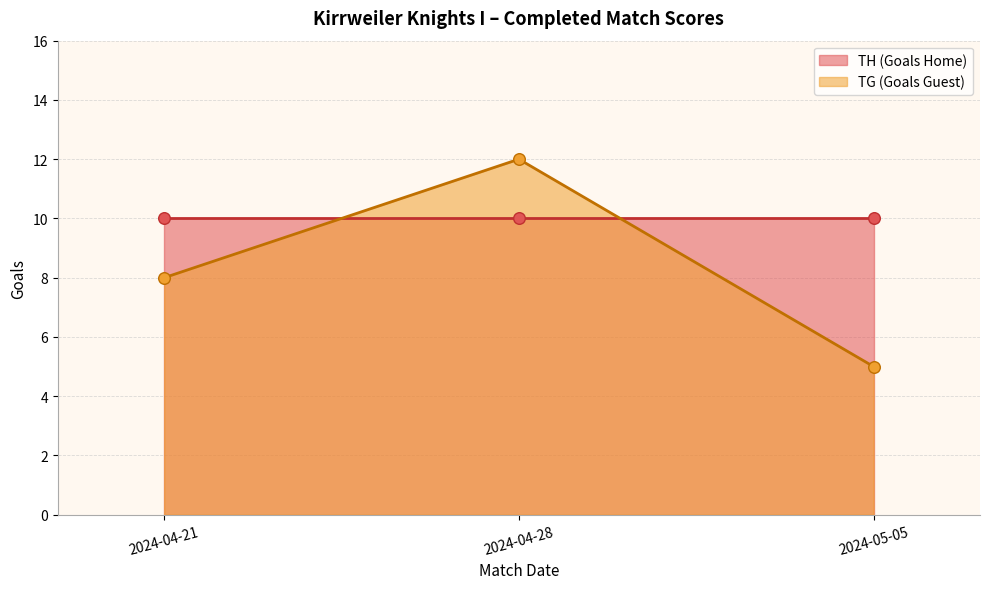

Which has a higher value, 2024-04-28 or 2024-04-21?

2024-04-28